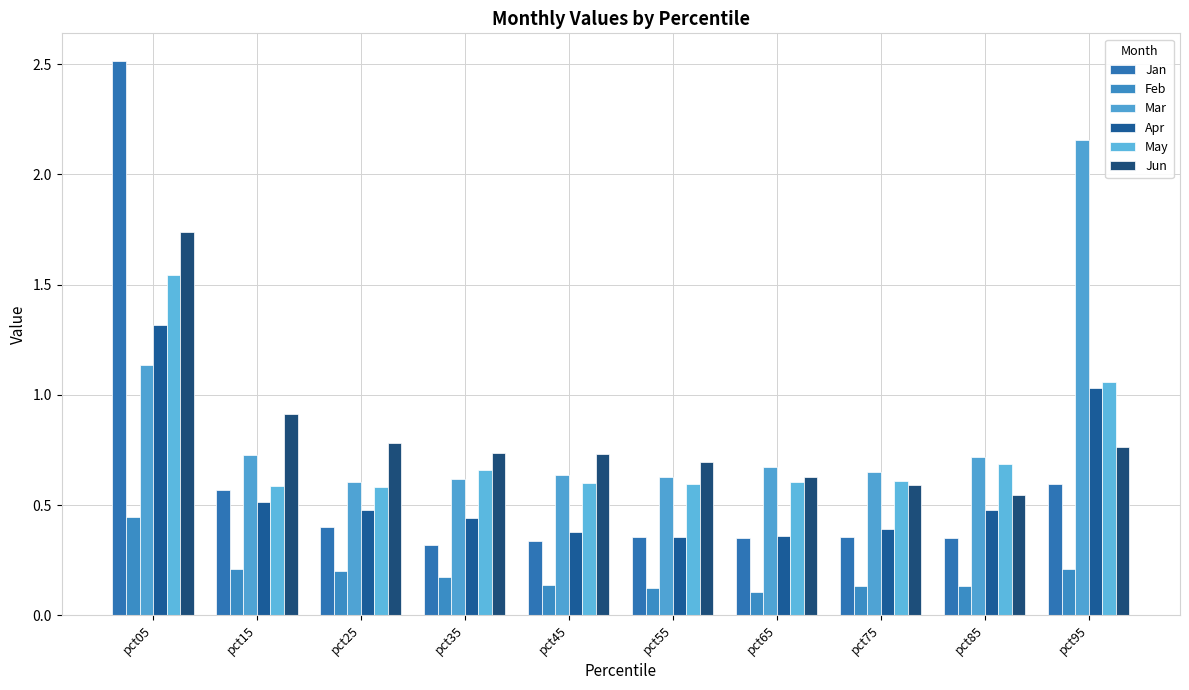

The value of May at pct05 is 2.4. True or false?

False